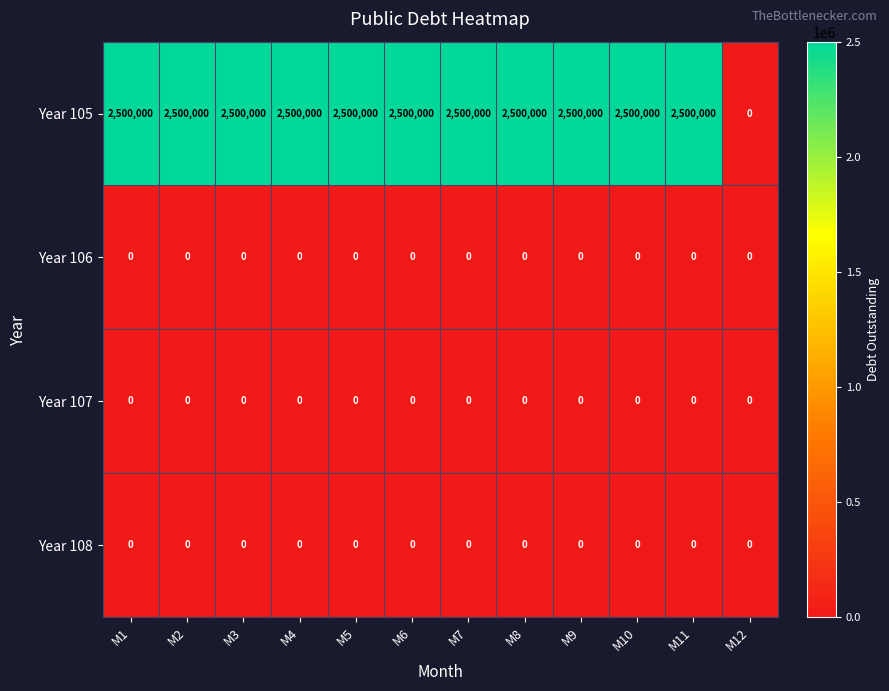

What is the highest value of the Year 105 series?

2500000